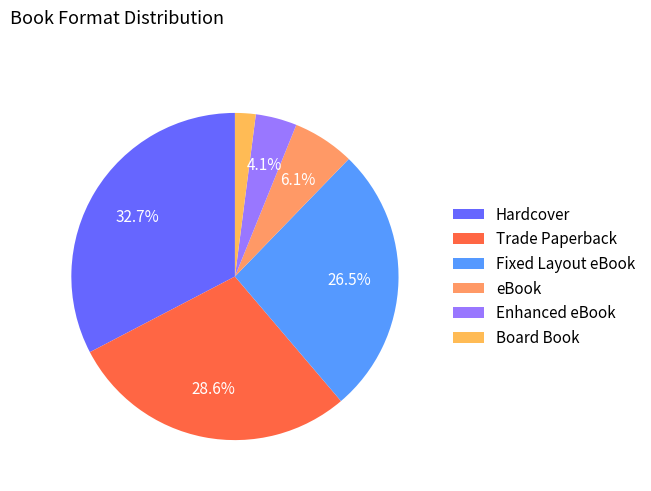

To the nearest percent, what portion does Board Book represent?

2%